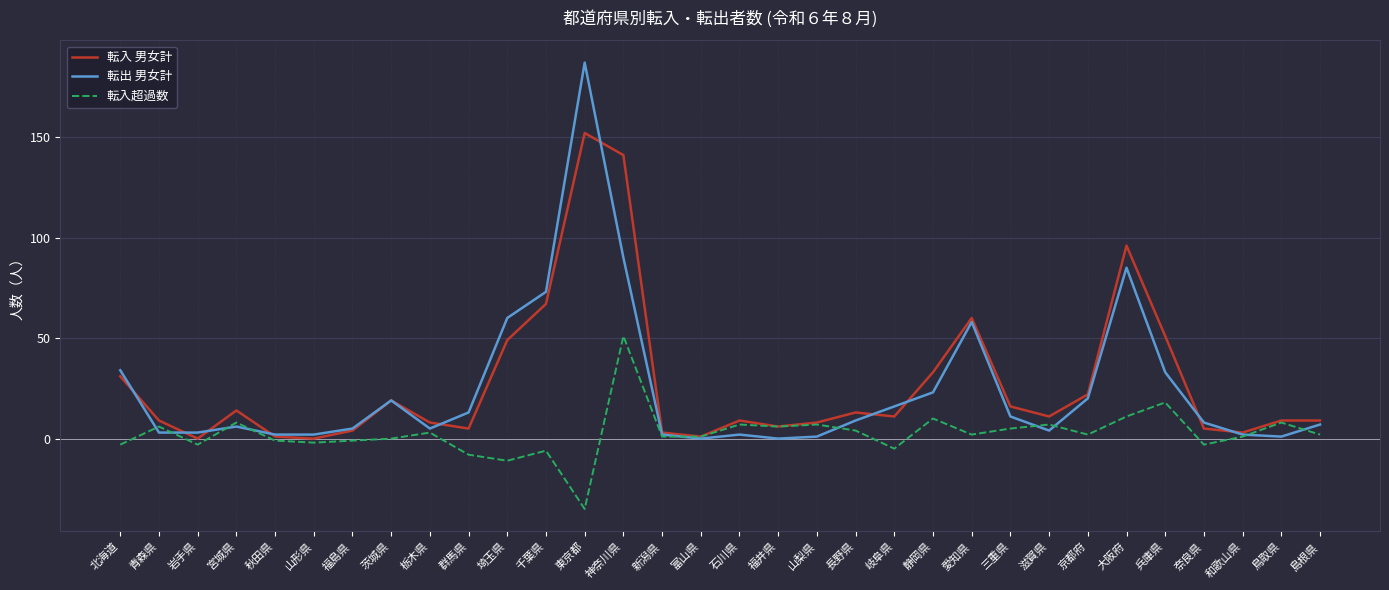

What is the spread (max minus min) of values at 千葉県?

79